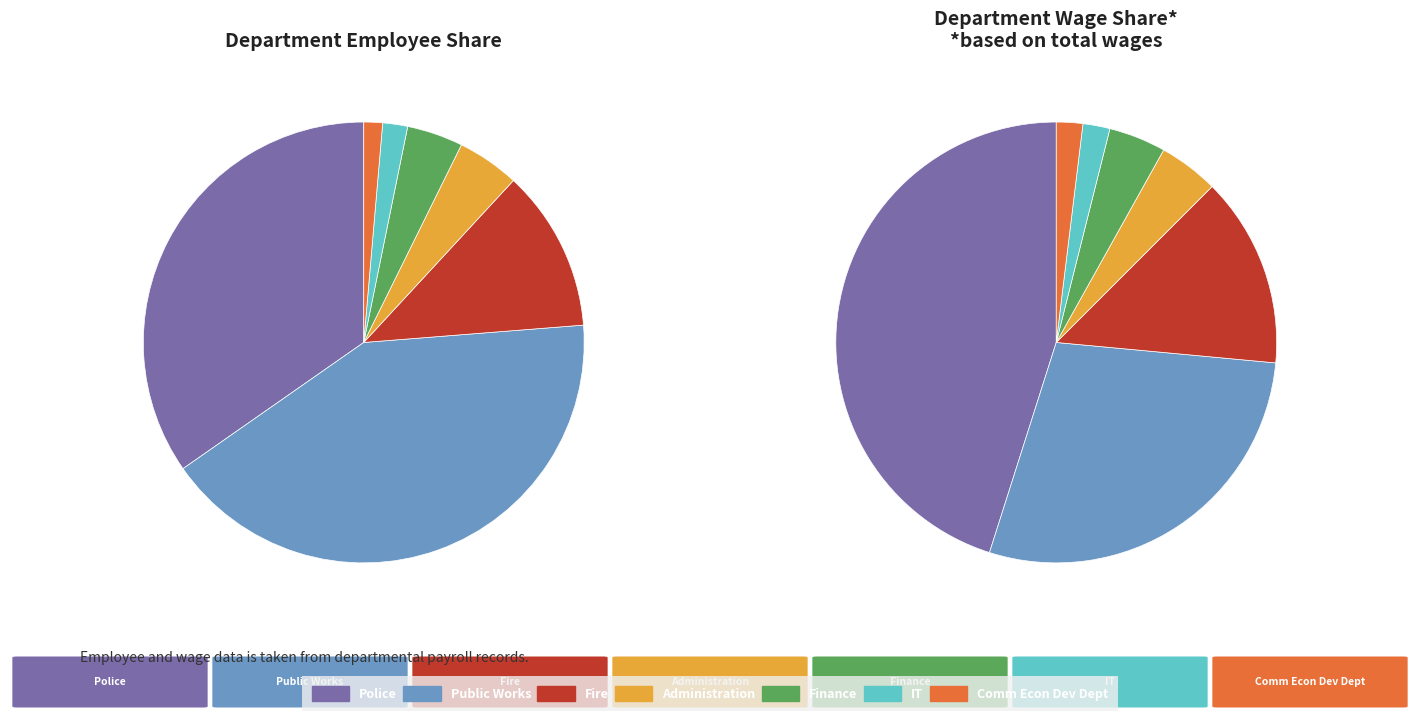

To the nearest percent, what percentage of the pie is Comm Econ Dev Dept?

1%